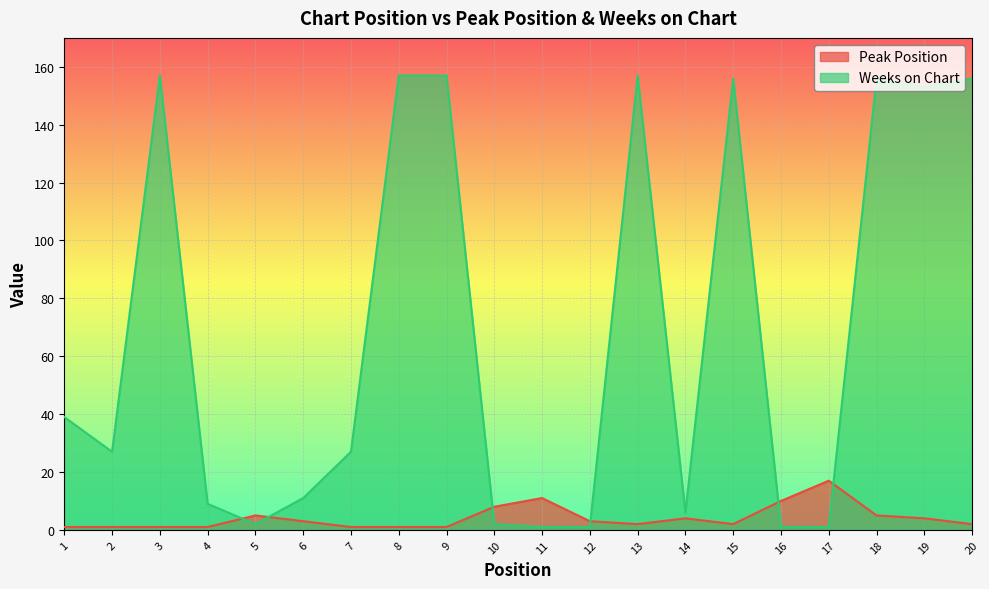

Reading right to left, list all the values displayed in this chart.

Peak Position: 20=2	19=4	18=5	17=17	16=10	15=2	14=4	13=2	12=3	11=11	10=8	9=1	8=1	7=1	6=3	5=5	4=1	3=1	2=1	1=1
Weeks on Chart: 20=156	19=153	18=156	17=1	16=1	15=156	14=6	13=157	12=1	11=1	10=2	9=157	8=157	7=27	6=11	5=2	4=9	3=157	2=27	1=39